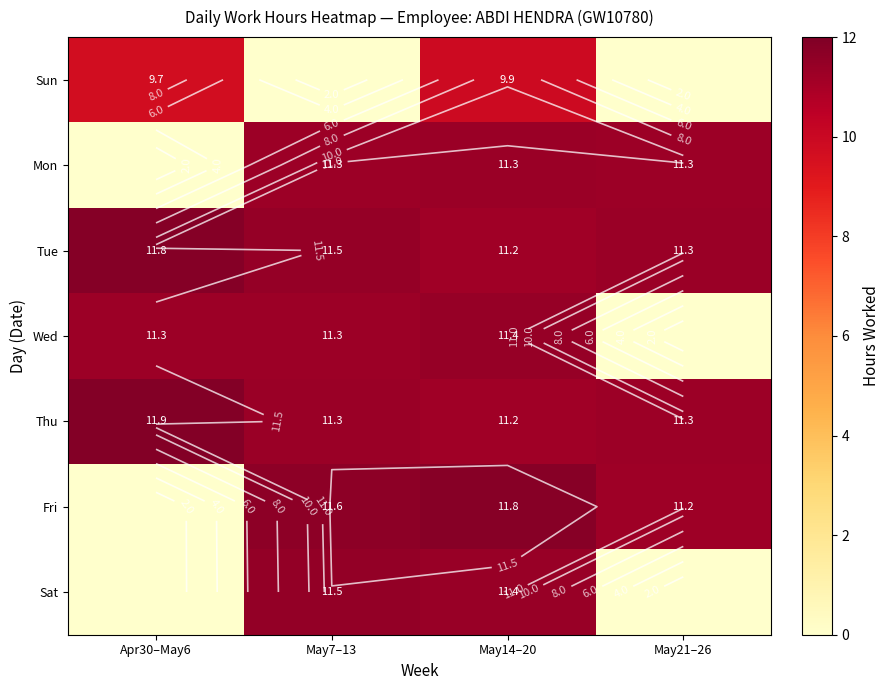

List the labels in order of Sun value, smallest first.

May7–13, May21–26, Apr30–May6, May14–20